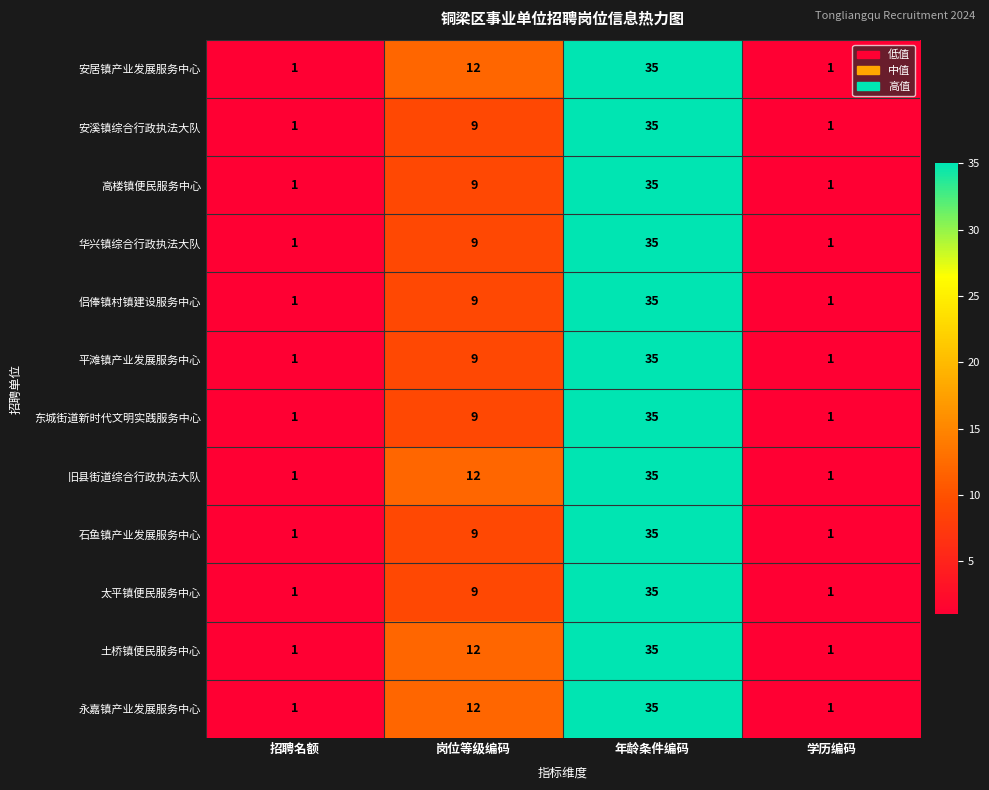

At which category is the sum across all series the highest?

年龄条件编码